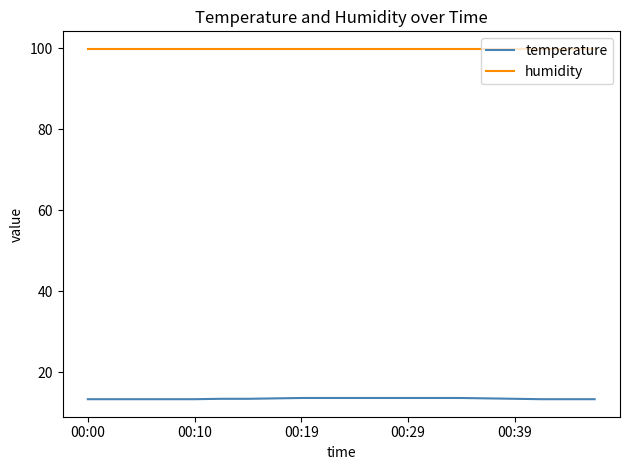

How many lines are shown in the chart?

2